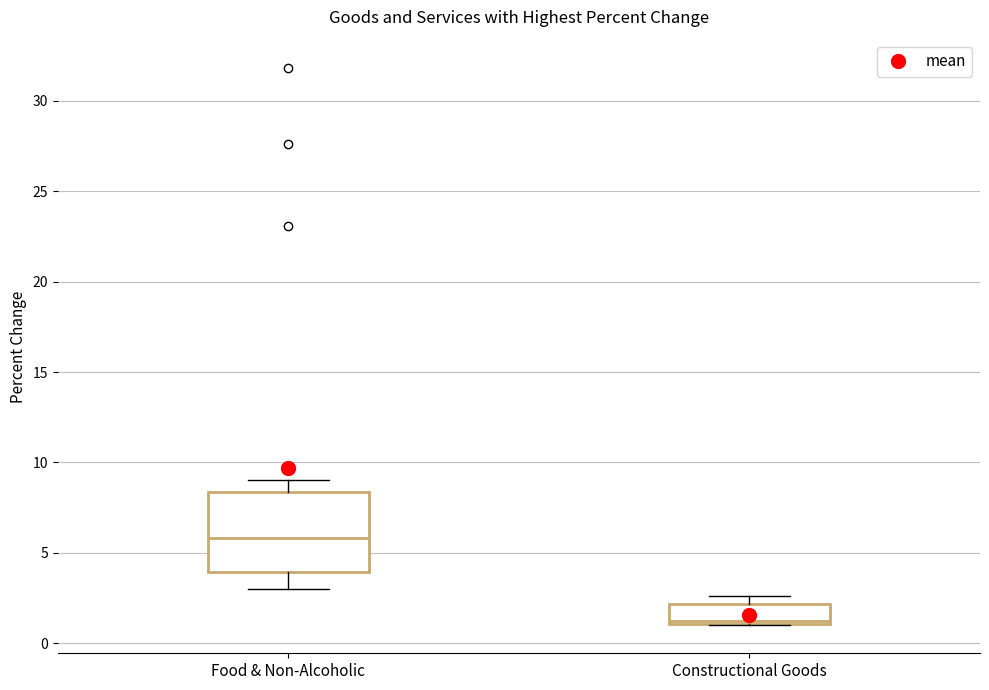

Comparing the boxes themselves (not the whiskers), which one is the tallest?

Food & Non-Alcoholic